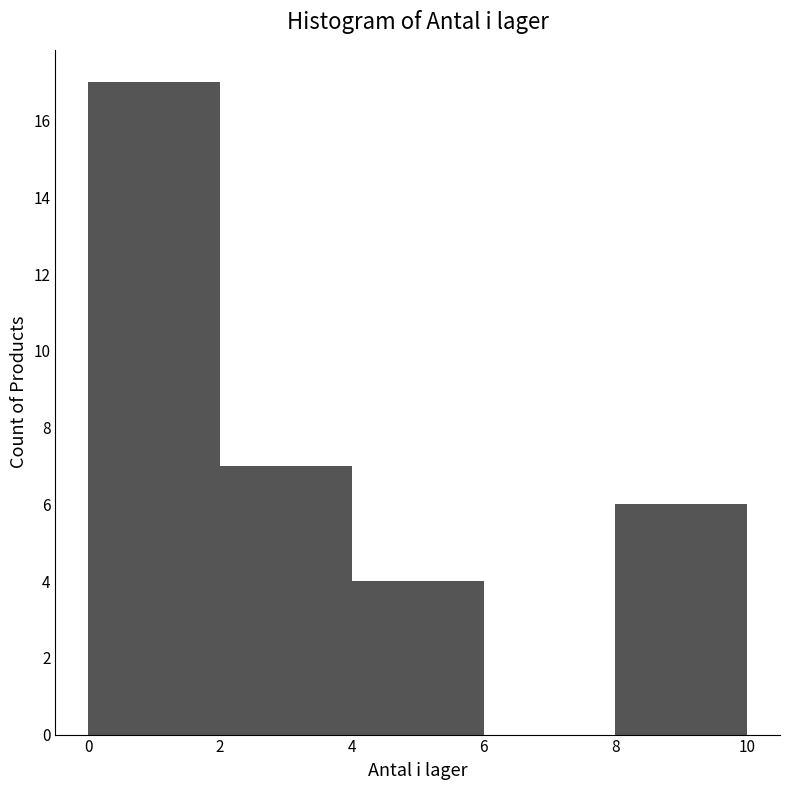

Reading left to right, transcribe this chart: for each bar, give the range it covers on the x-axis and its height. The values are not printed on the chart, so give them approximately, as read against the axis.

0 to 2: 17
2 to 4: 7
4 to 6: 4
6 to 8: 0
8 to 10: 6